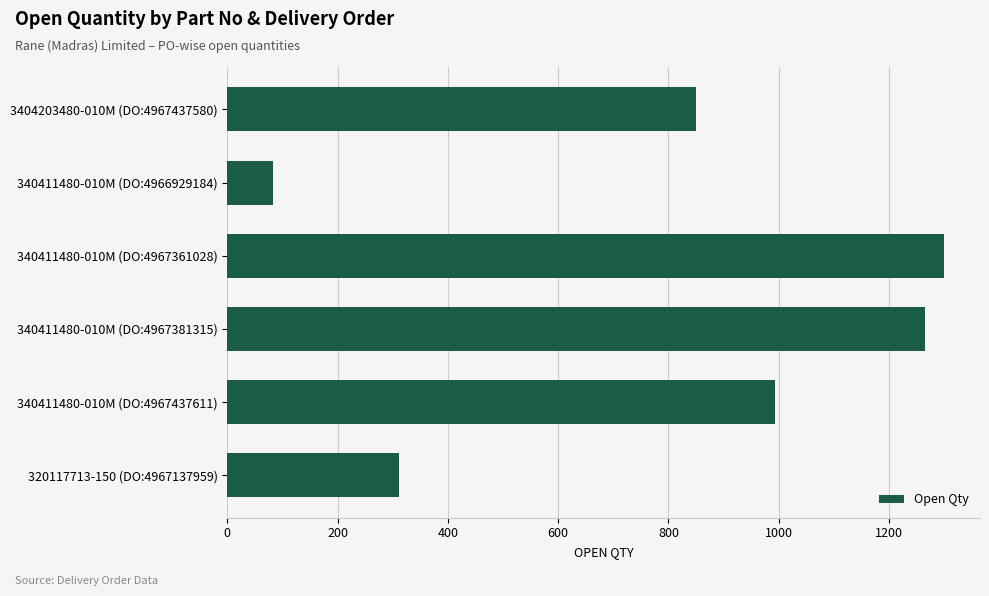

What is the change in value from 340411480-010M (DO:4967361028) to 340411480-010M (DO:4967437611)?

-306